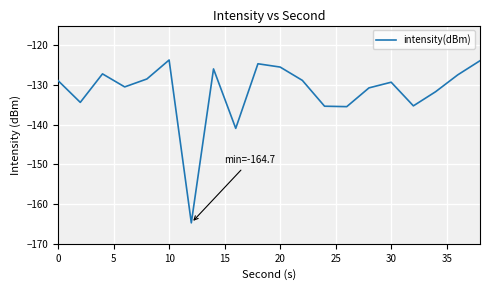

What is the average value?

-131.6